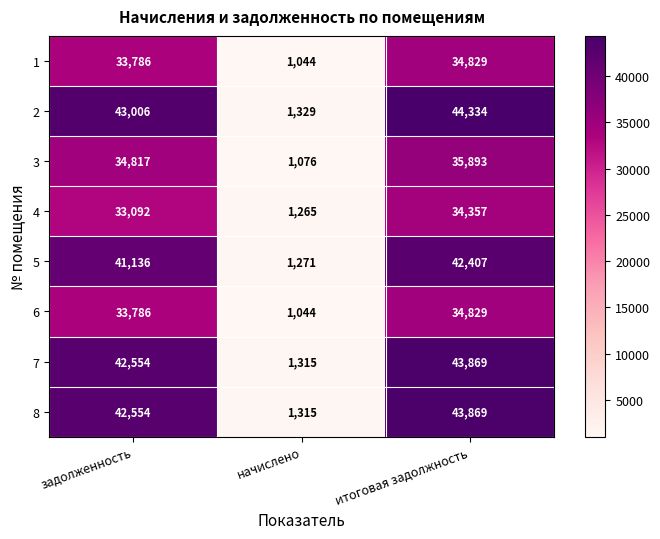

Which category has the lowest value in the 8 series?

начислено